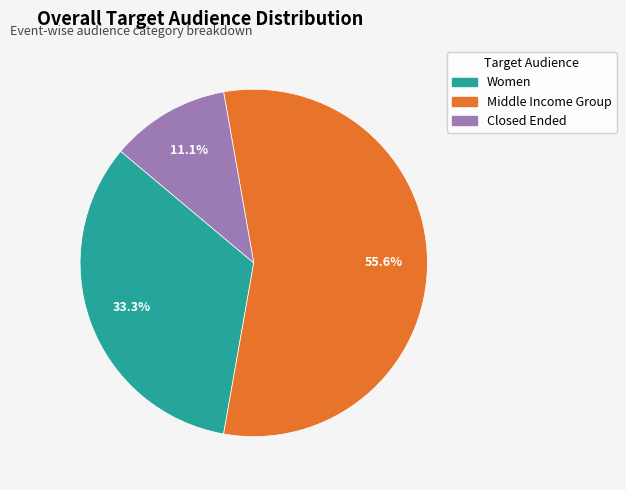

What is the ratio of the value at Middle Income Group to the value at Closed Ended?

5.0